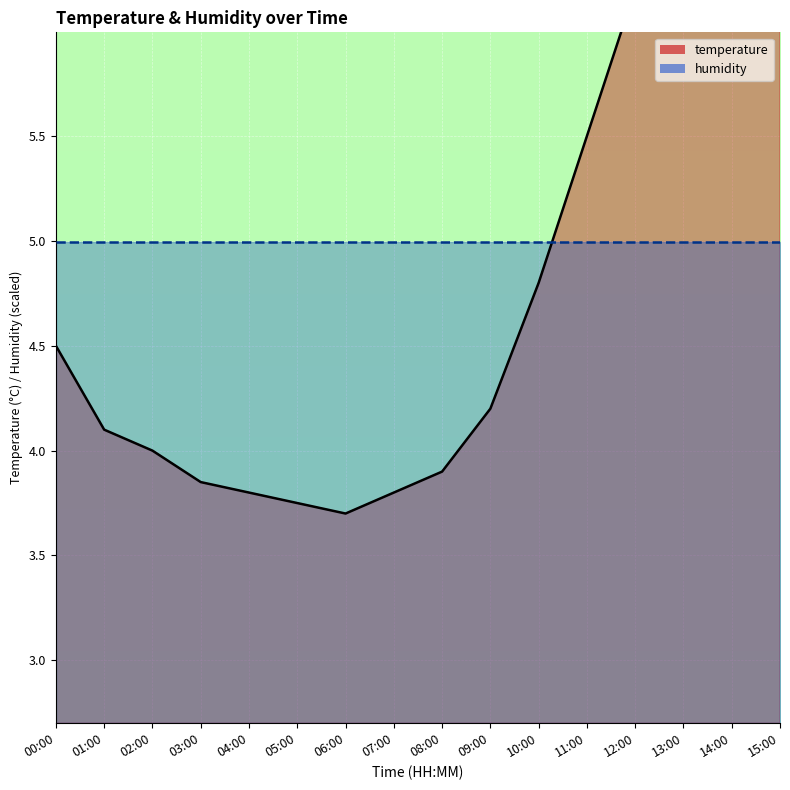

Reading left to right, what are all the values shown in this chart?

4.5	4.1	4.0	3.9	3.8	3.8	3.7	3.8	3.9	4.2	4.8	5.5	6.2	6.8	6.5	6.1